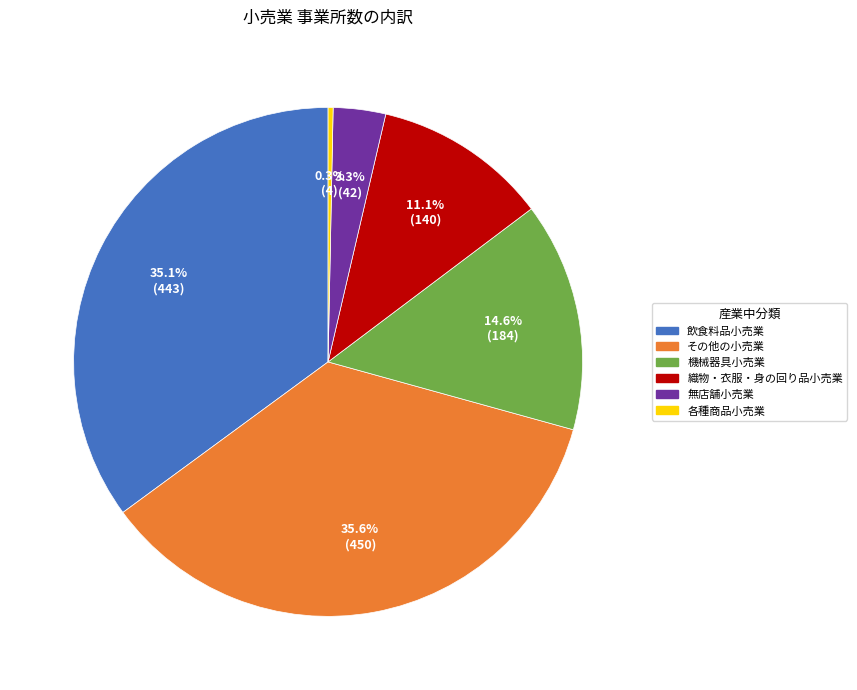

How many slices are in this pie chart?

6